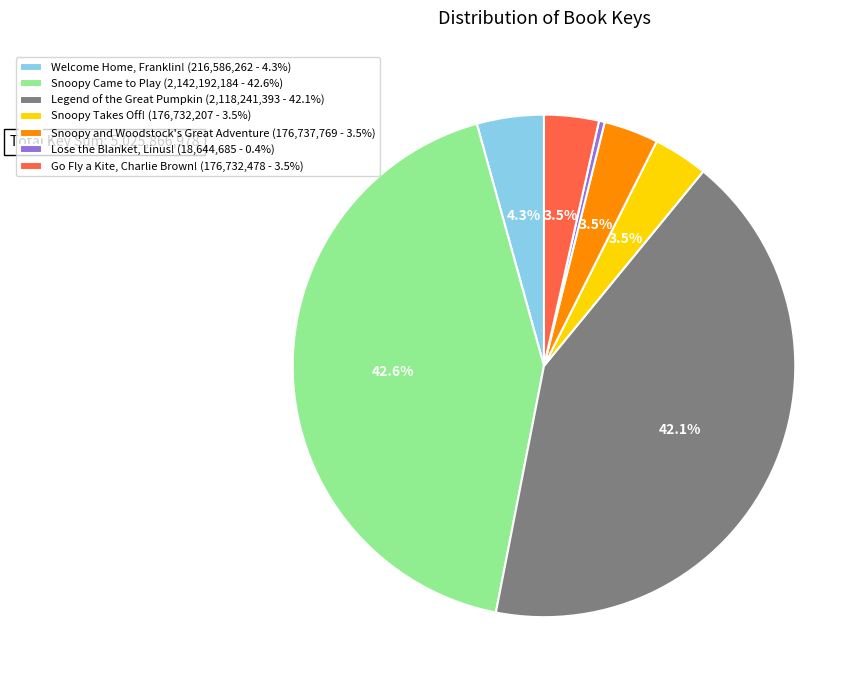

To the nearest percent, what is the combined percentage of Lose the Blanket, Linus! and Go Fly a Kite, Charlie Brown!?

4%